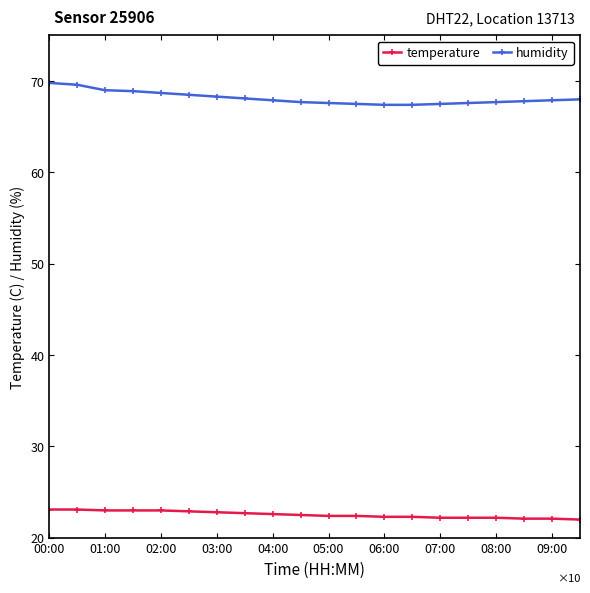

What is the maximum value for humidity?

69.8